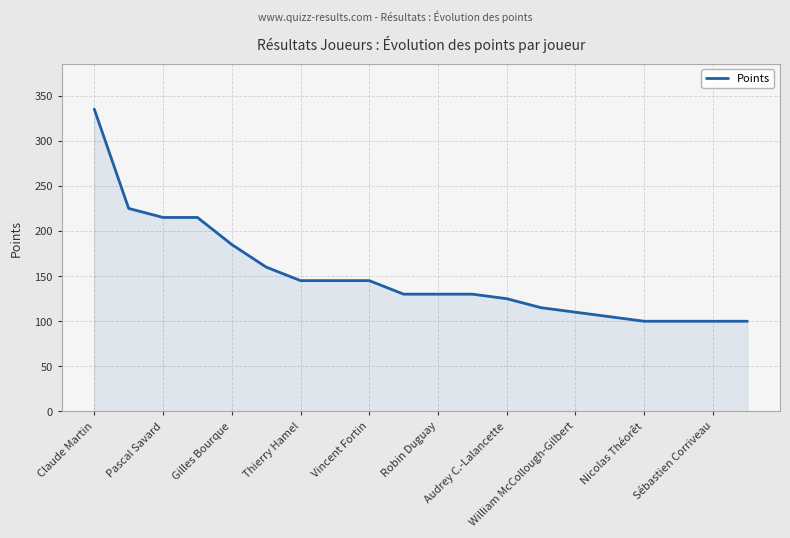

What is the difference between the maximum and minimum values?

235